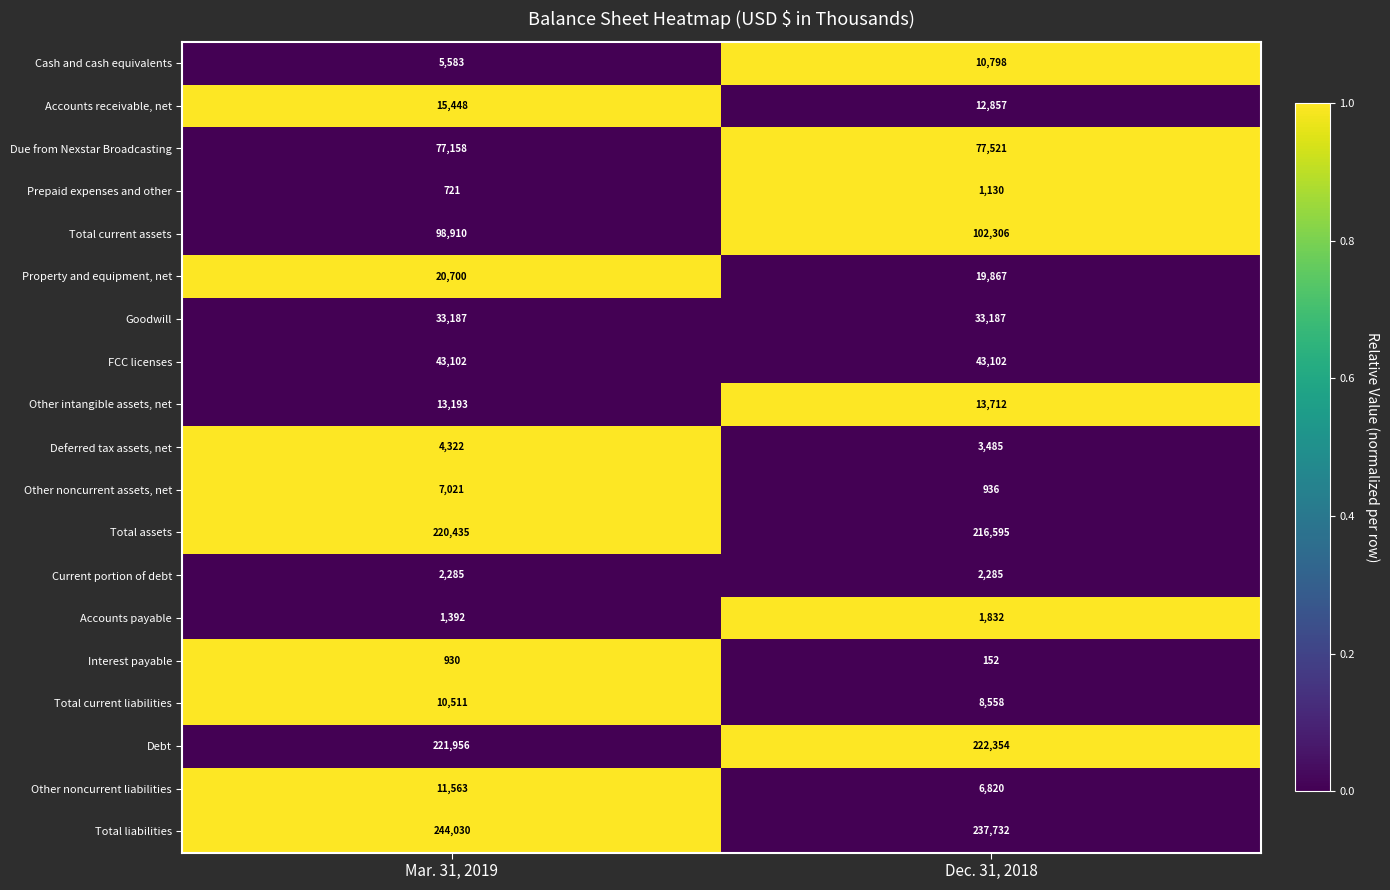

What value does the Other intangible assets, net series have at Mar. 31, 2019?

13193